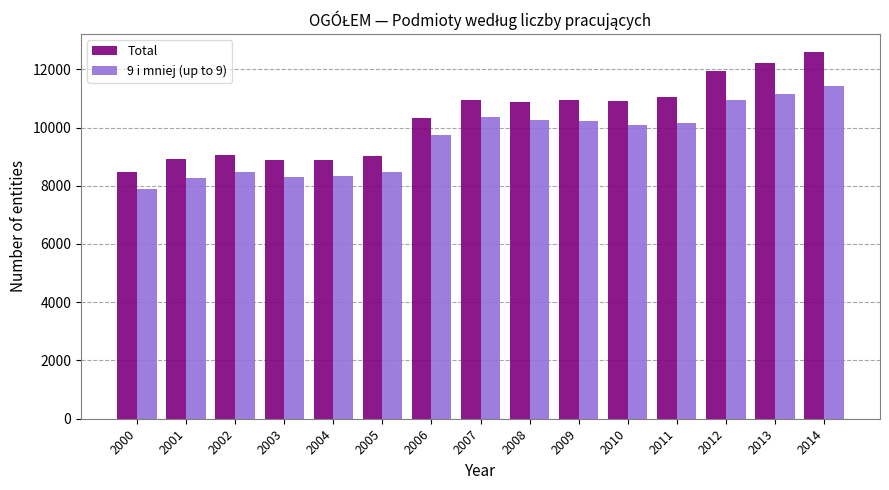

What is the greatest value displayed?

12583